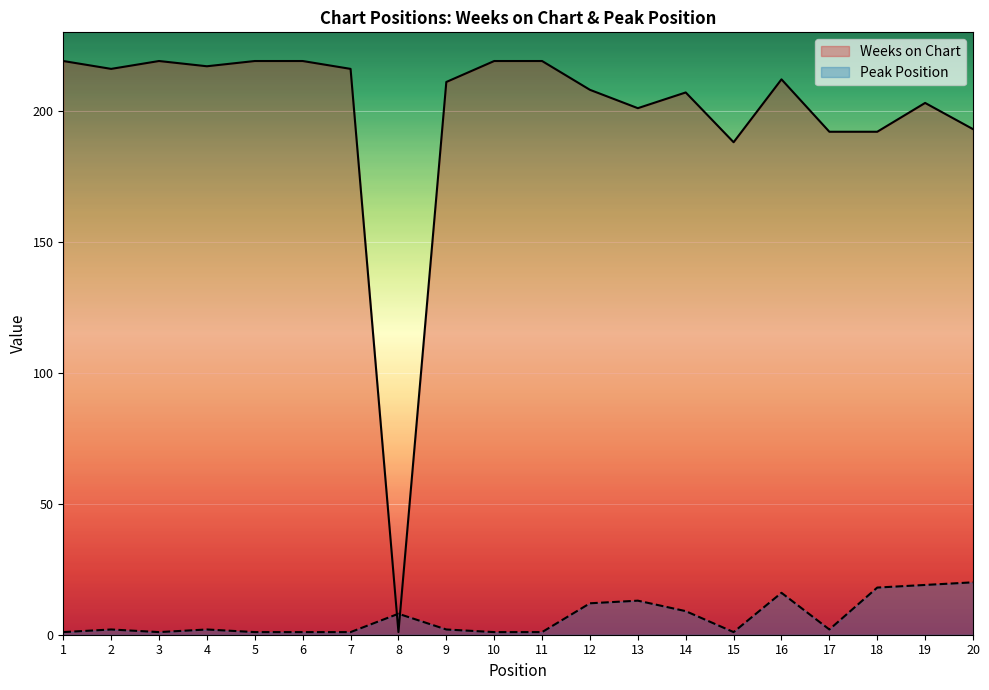

How many lines are shown in the chart?

2